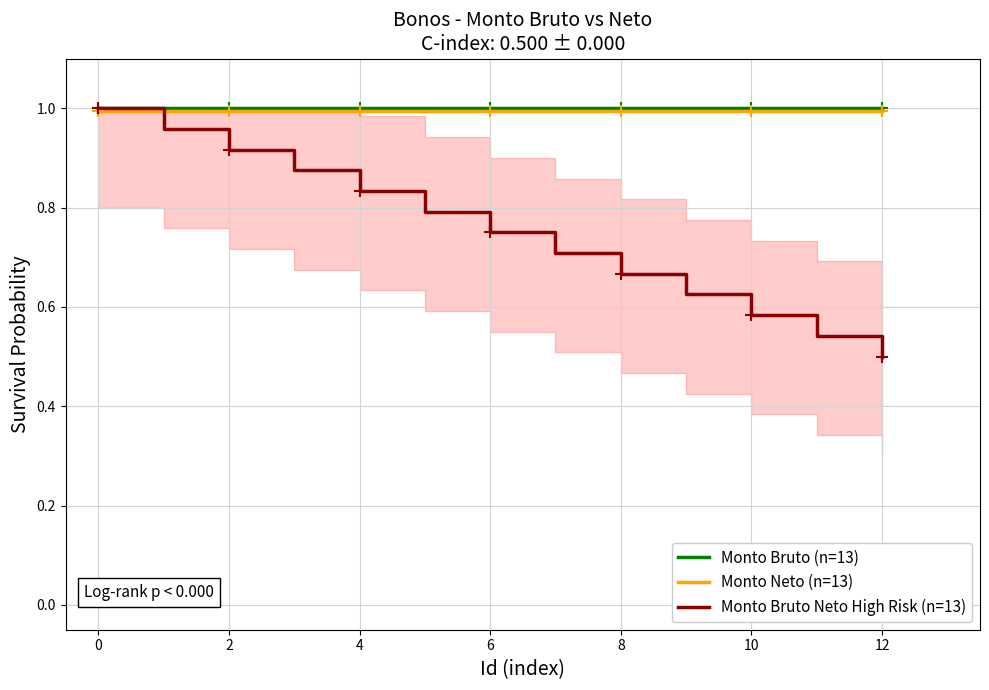

What is the value of the Monto Neto (n=13) point at the 6th from the left?

1.0